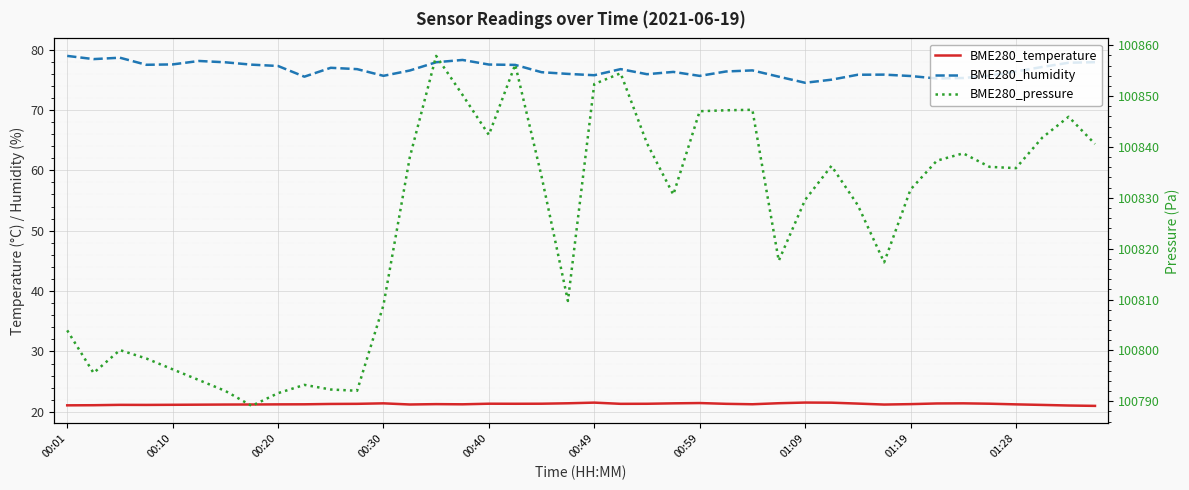

What is the difference between the maximum and second lowest values in the BME280_humidity series?

3.9